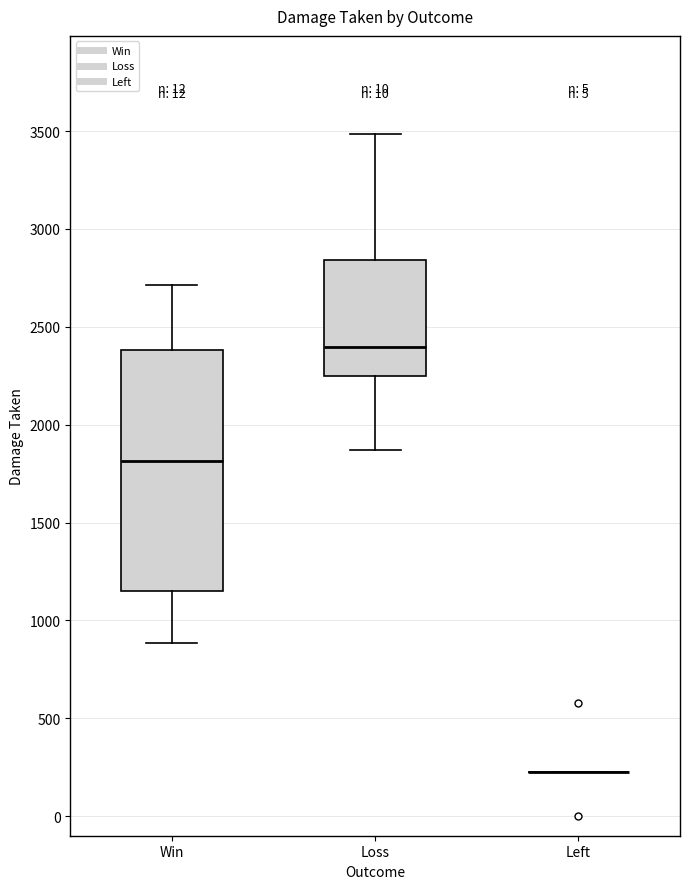

Comparing the boxes themselves (not the whiskers), which one is the tallest?

Win